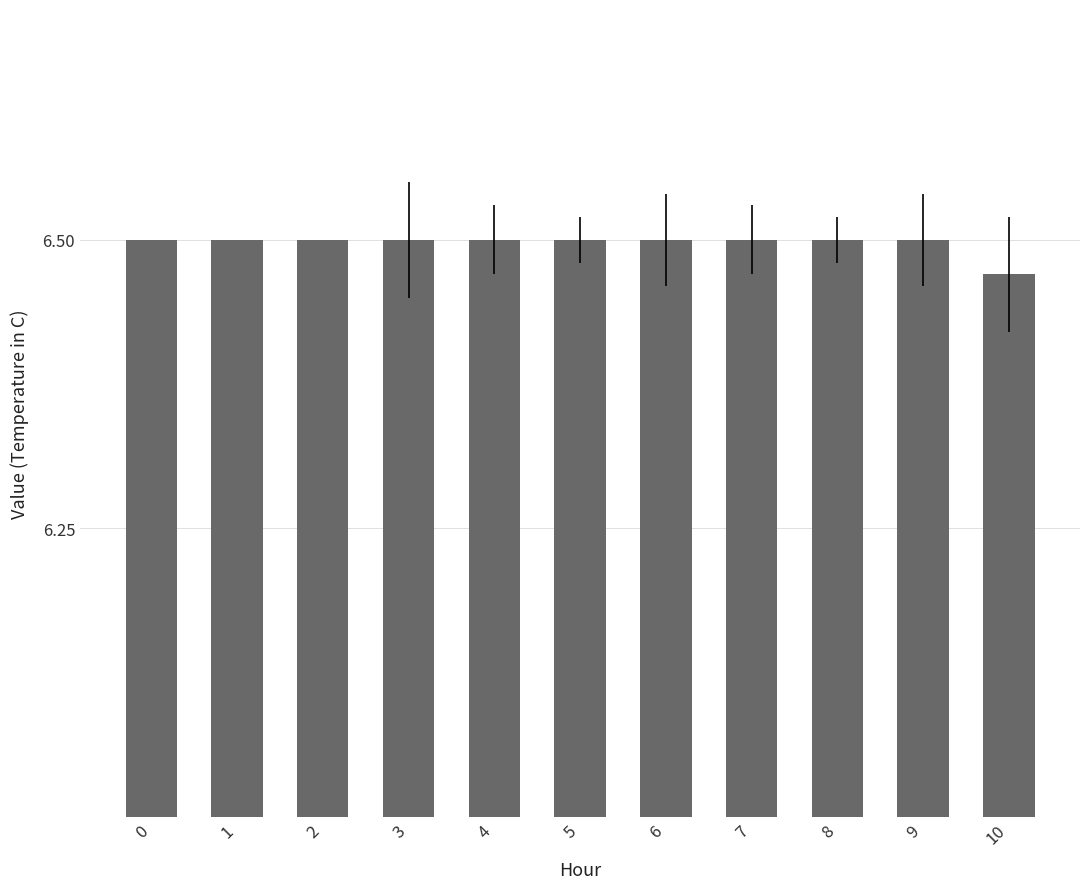

Is it true that the value at 10 is 6.5?

True